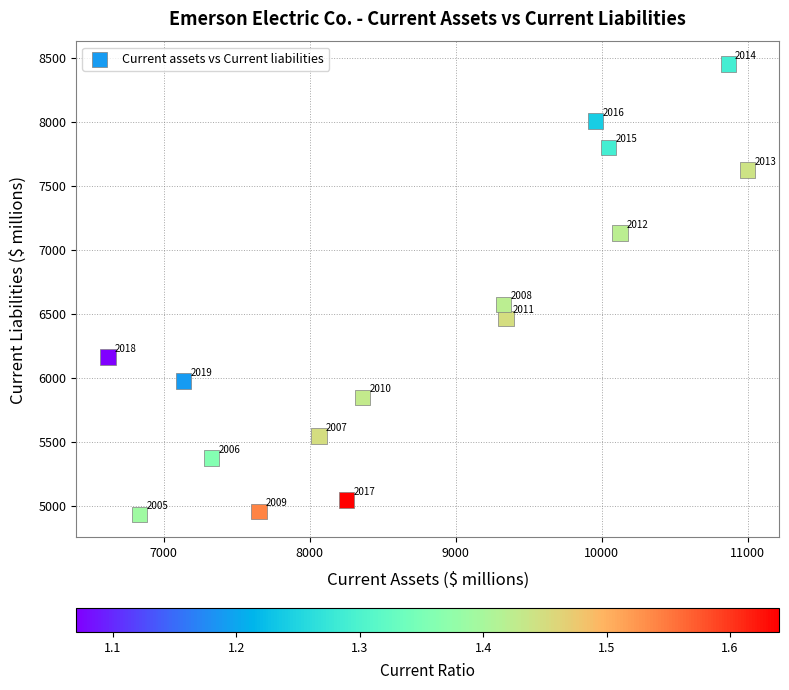

What Y value in the scatter plot is closest to 6692?

6573